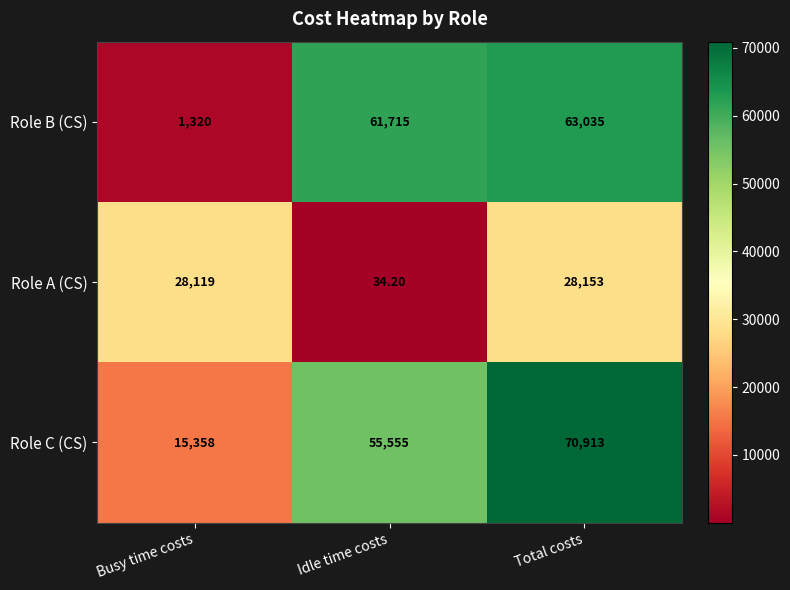

What is the difference between the Role A (CS) values at Total costs and Idle time costs?

28118.8